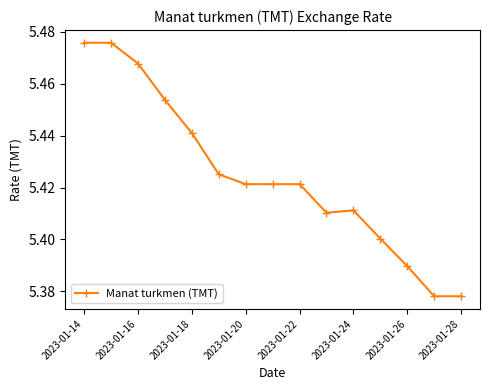

What is the sum of all values?

81.4